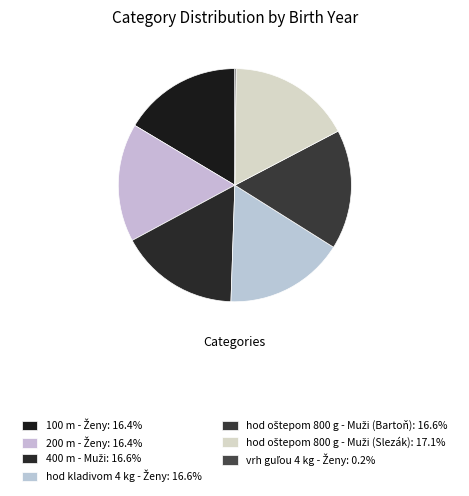

Is there any slice that represents more than half of the pie?

No